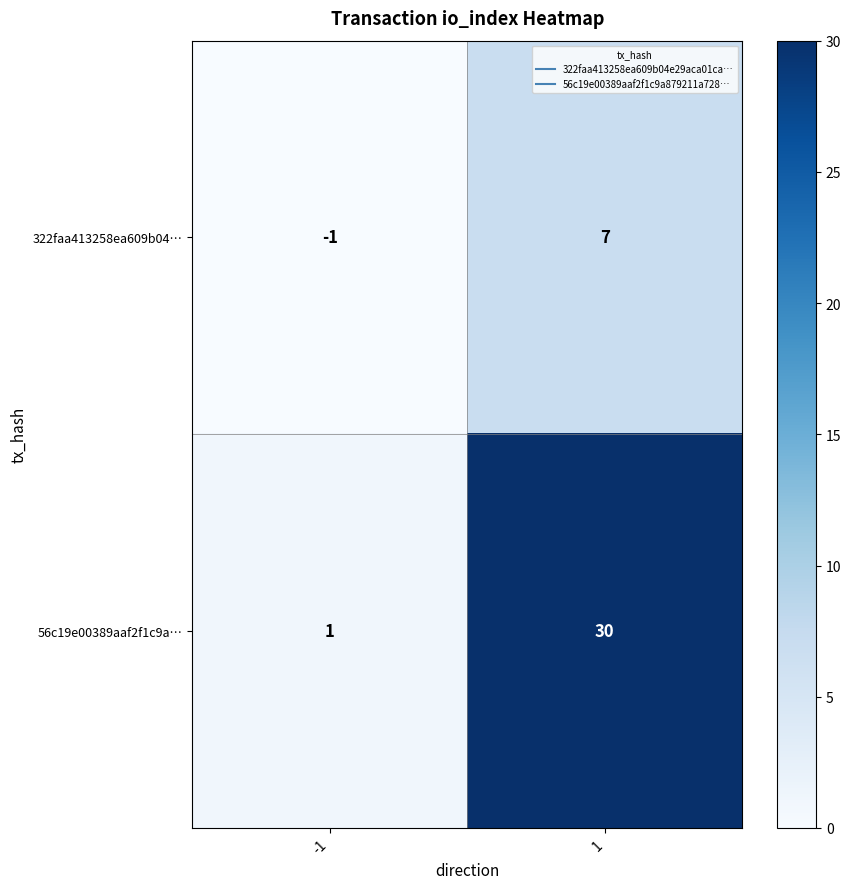

List the series in order of their overall mean, highest first.

56c19e00389aaf2f1c9a…, 322faa413258ea609b04…